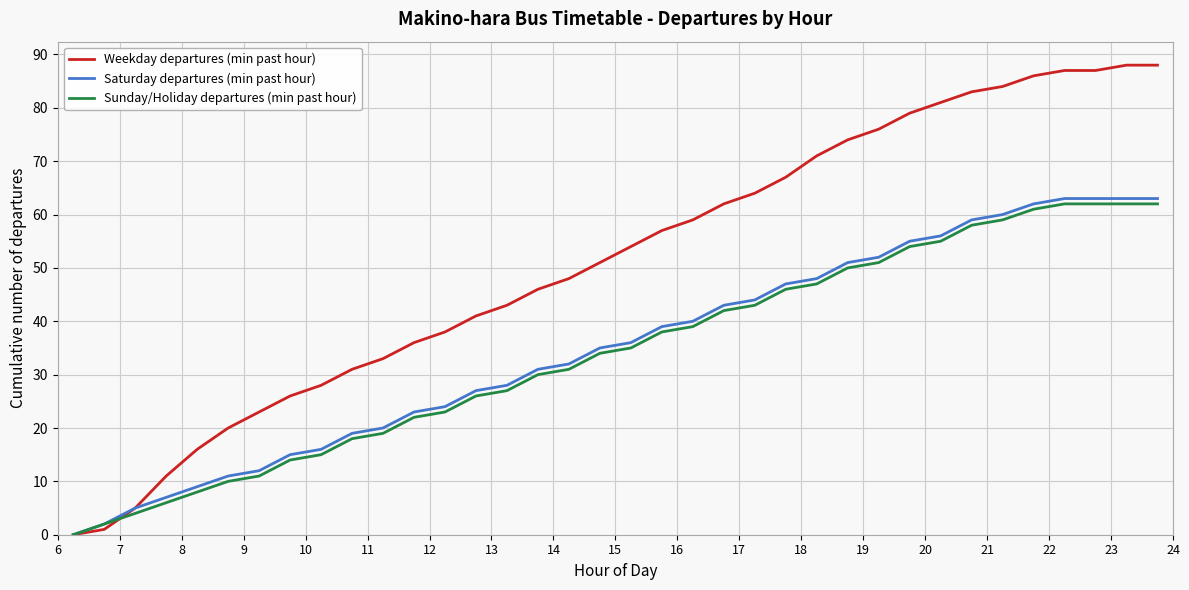

Which series has the widest spread of values?

Weekday departures (min past hour)